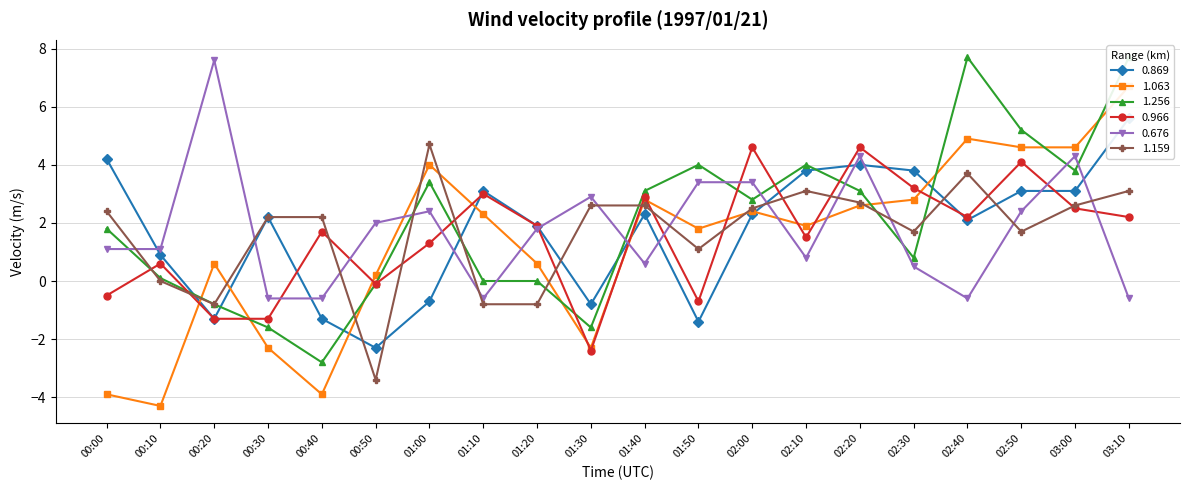

True or false: 0.966 has more than 0 points higher than both neighbors.

True